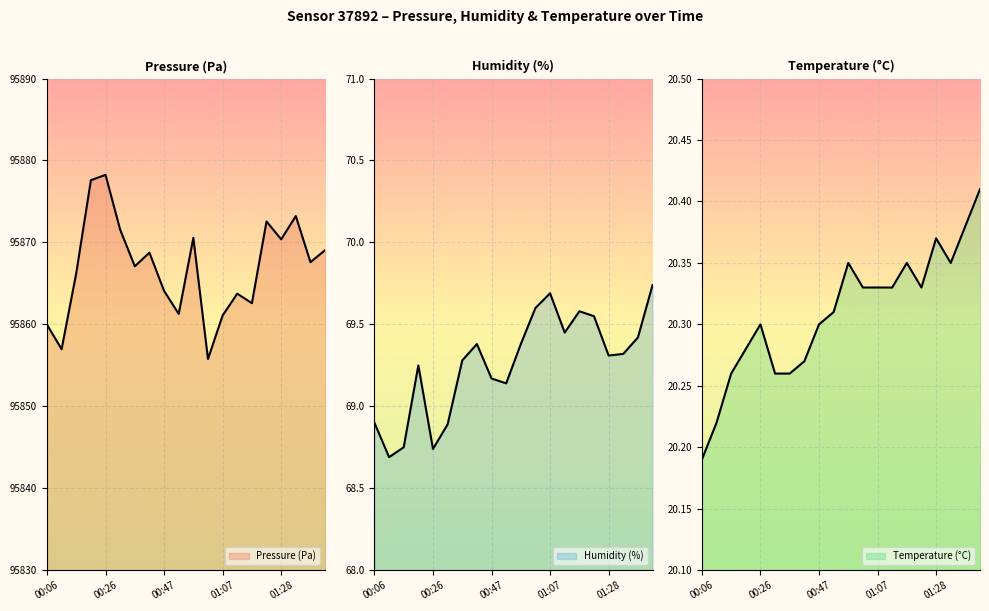

True or false: humidity and pressure intersect in this chart.

False